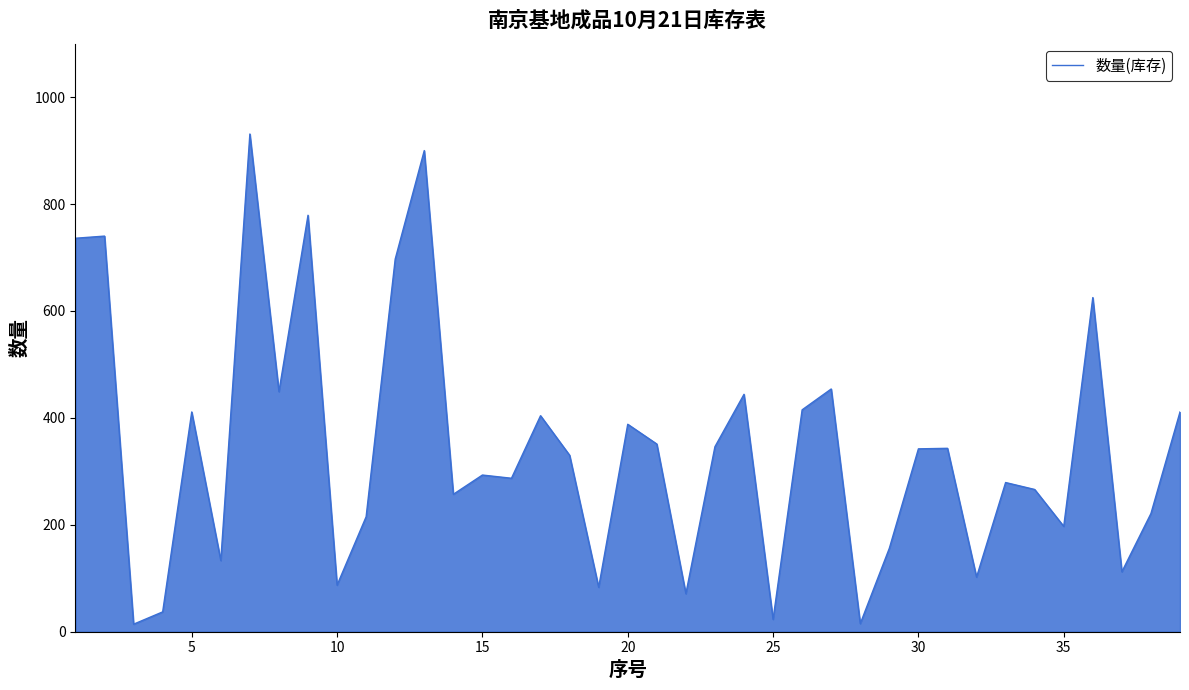

What is the greatest value displayed?

931